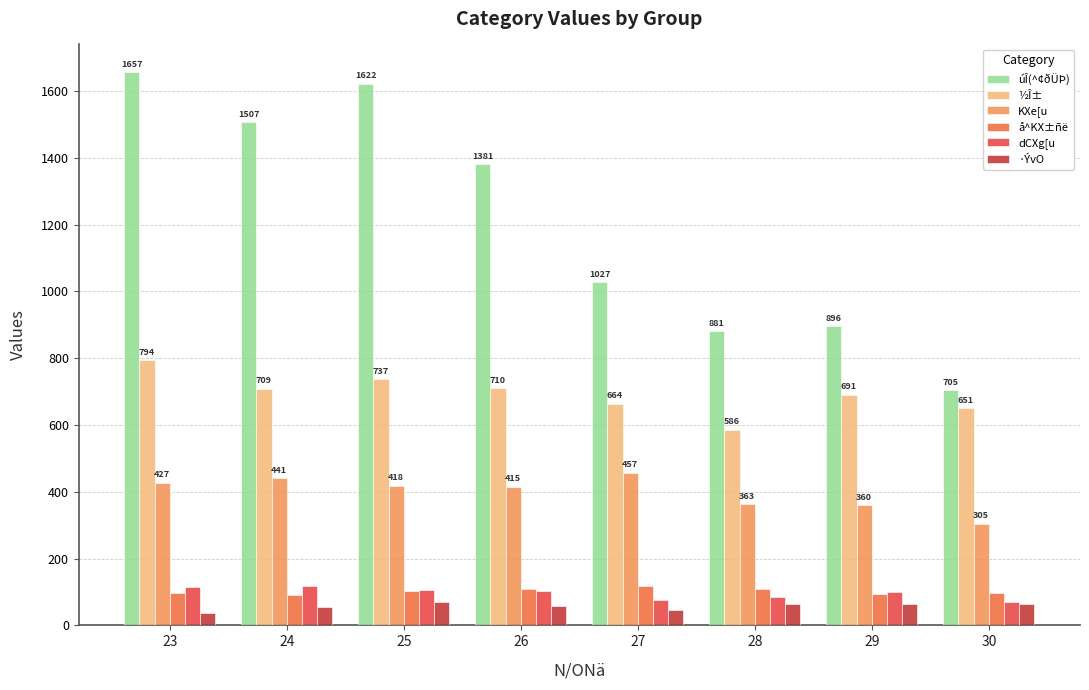

What is the sum of all úÎ(^¢ðÜÞ) values?

9676